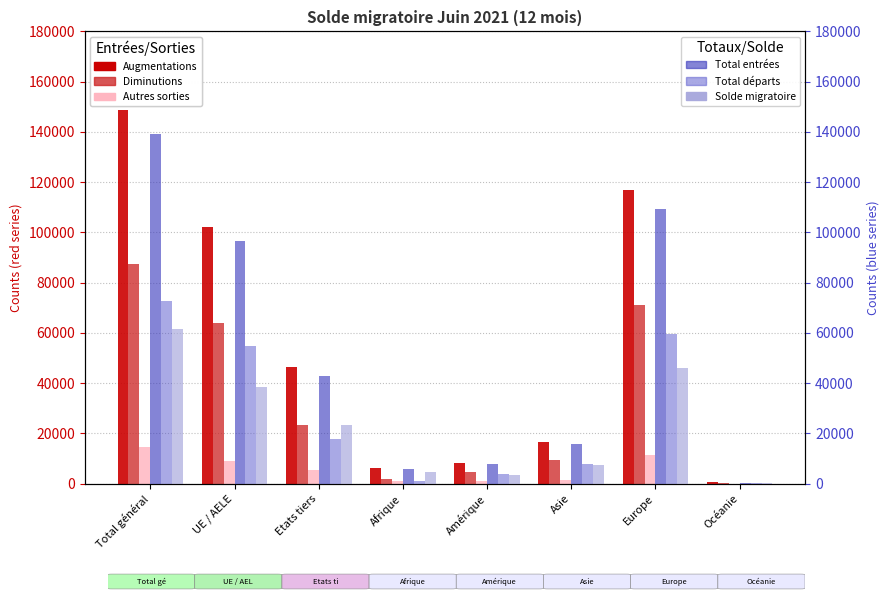

What is the value of the Augmentations bar at the 4th from the left?

6364